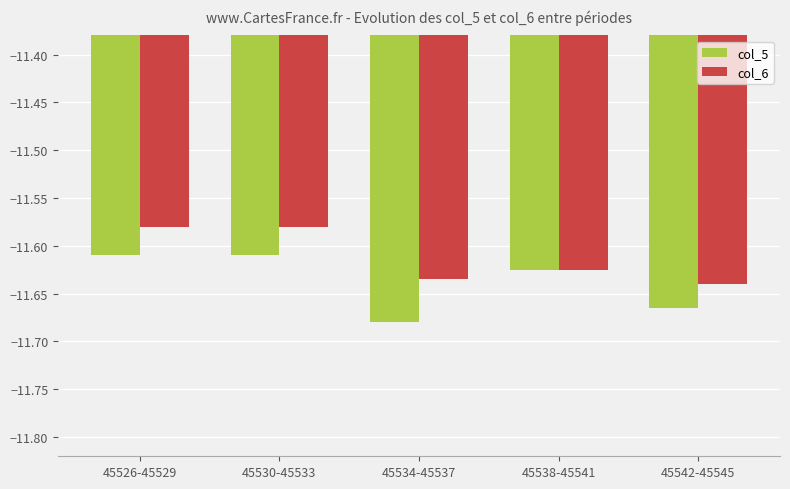

What is the sum of all col_5 values?

-58.2